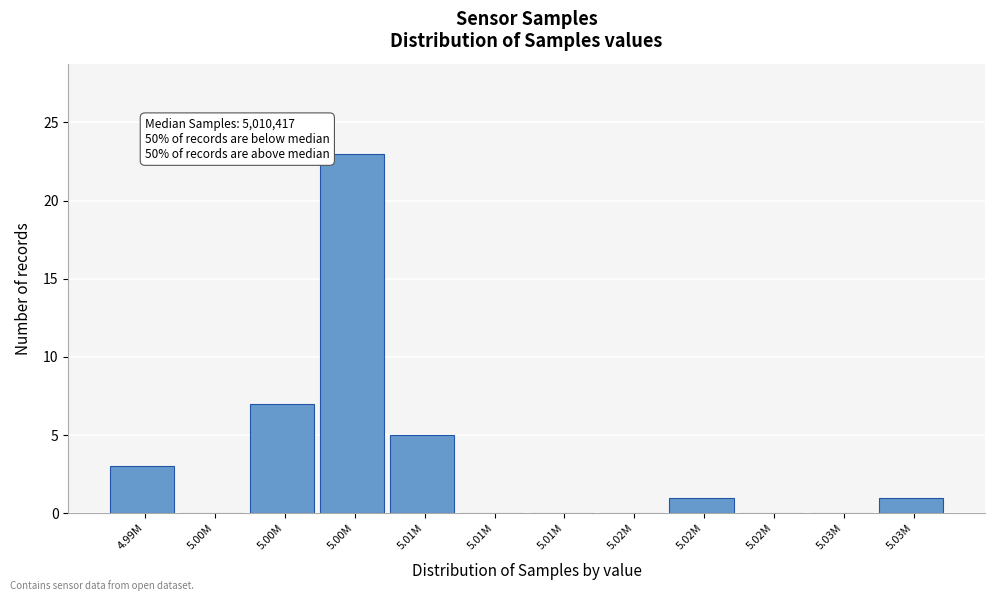

Count the number of data series in this chart.

1